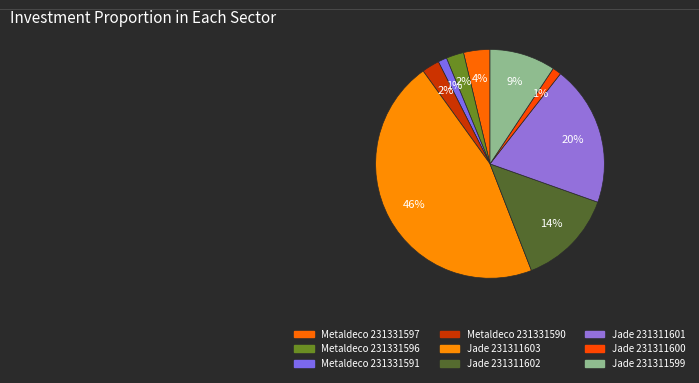

To the nearest percent, what percentage of the pie is Jade 231311601?

20%